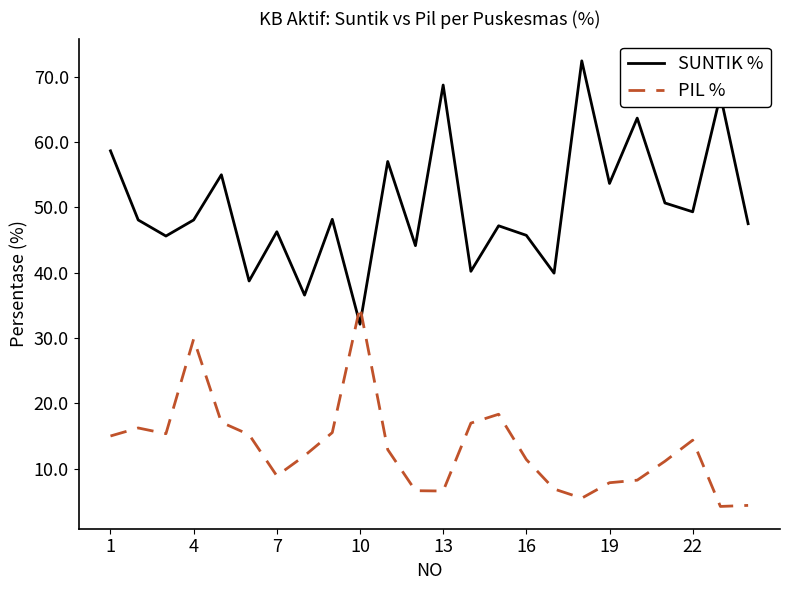

What is the minimum value shown in the chart?

4.2